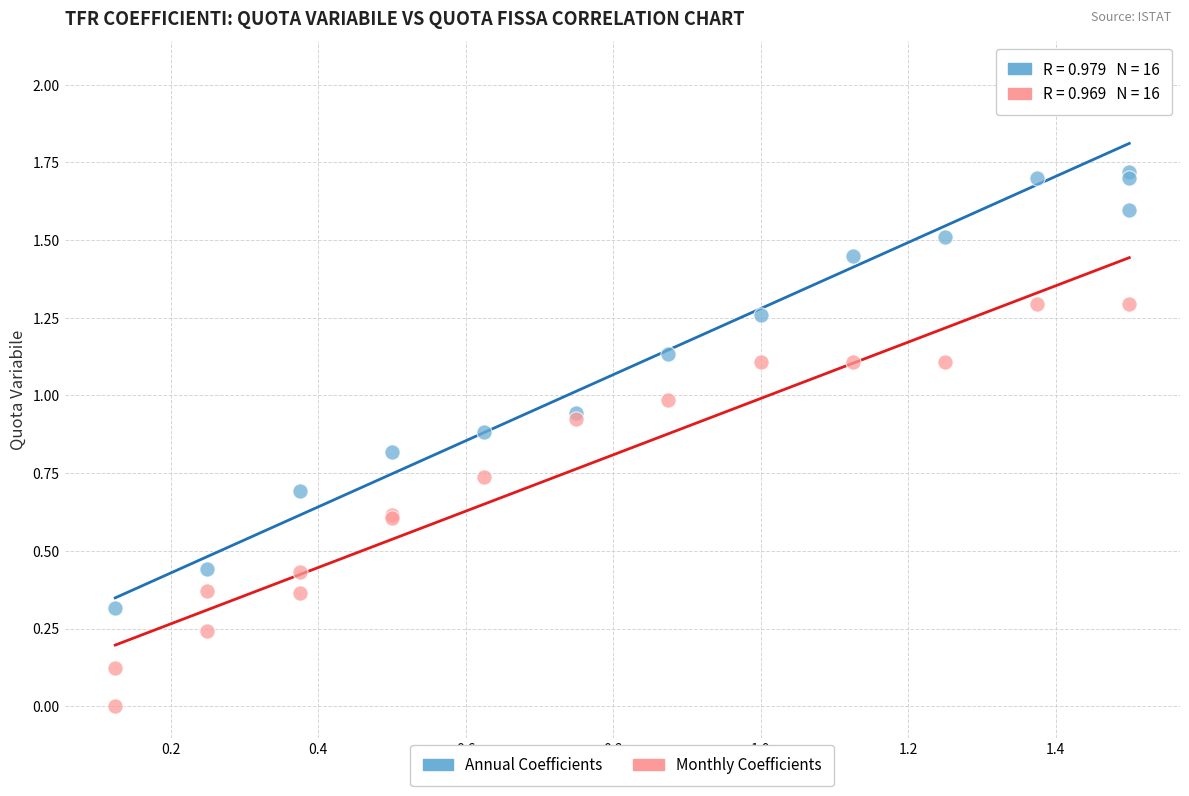

Which series reaches the minimum Y coordinate?

Monthly Coefficients